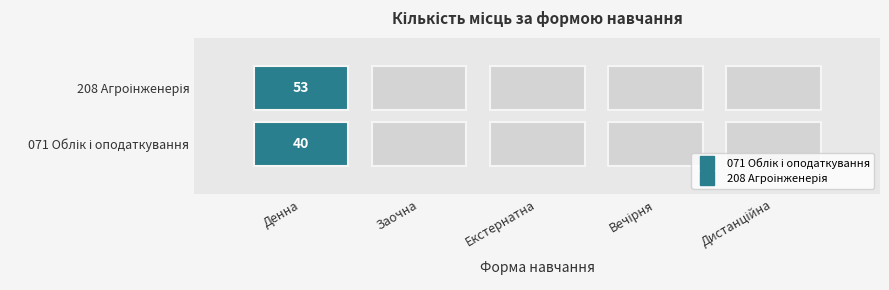

The 208 series shows 0 at 4. True or false?

True